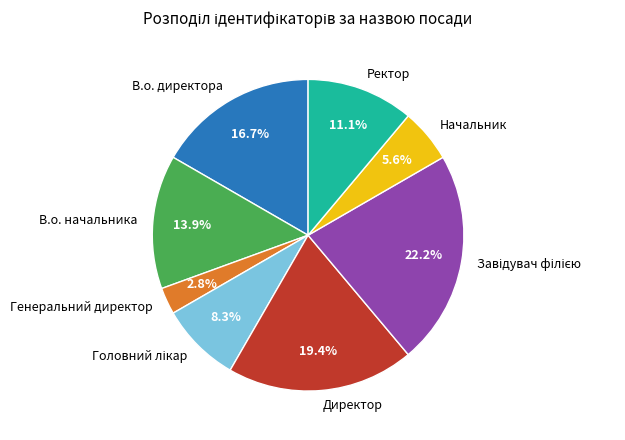

What percentage do Директор and В.о. директора together represent?

36.1%